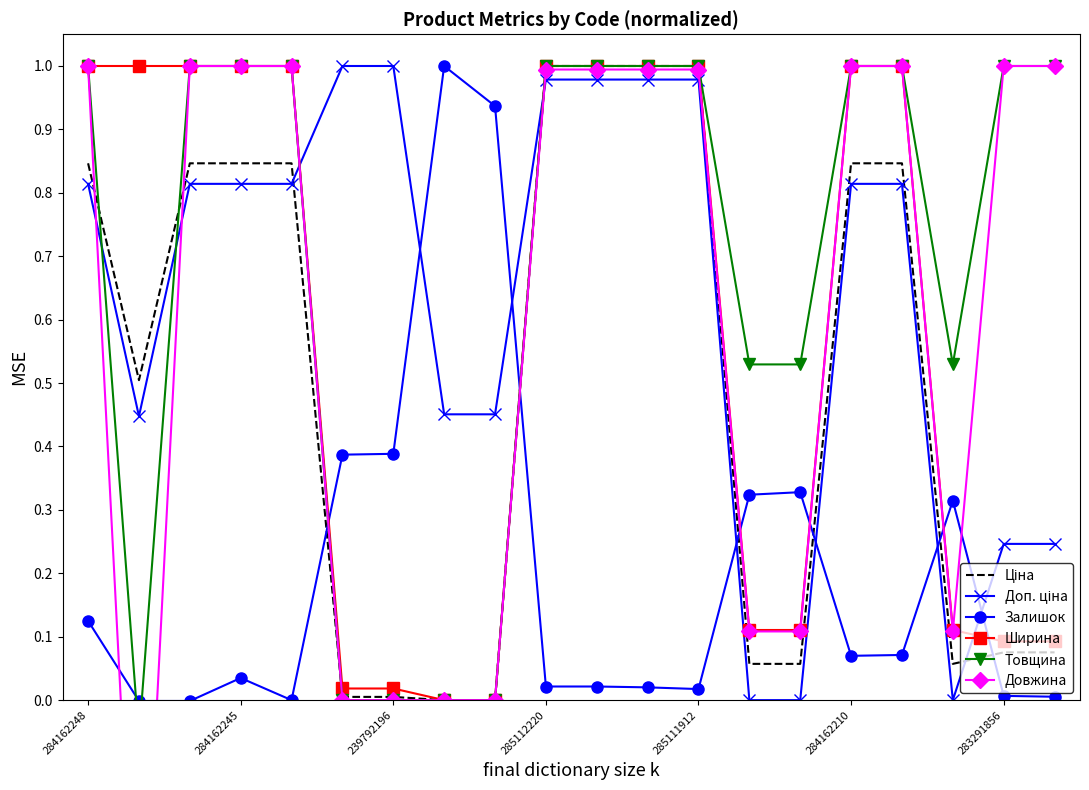

At which category is the sum across all series the highest?

285112220